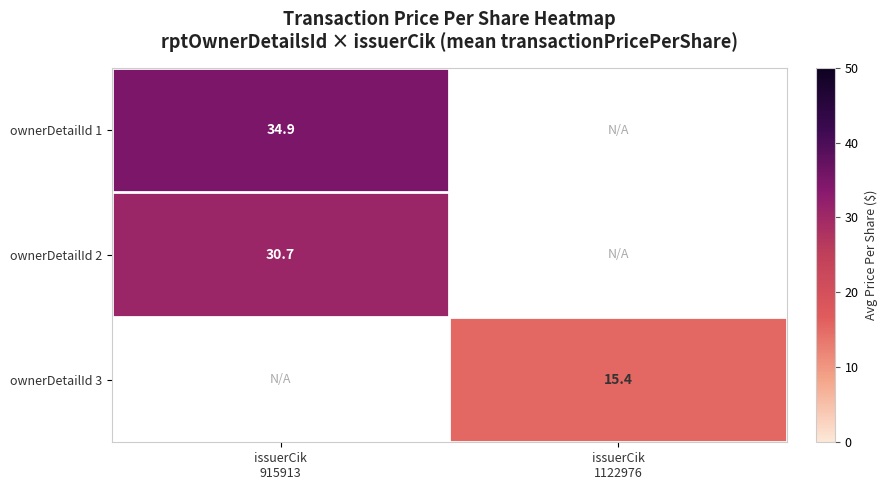

Count the number of categories in the chart.

2